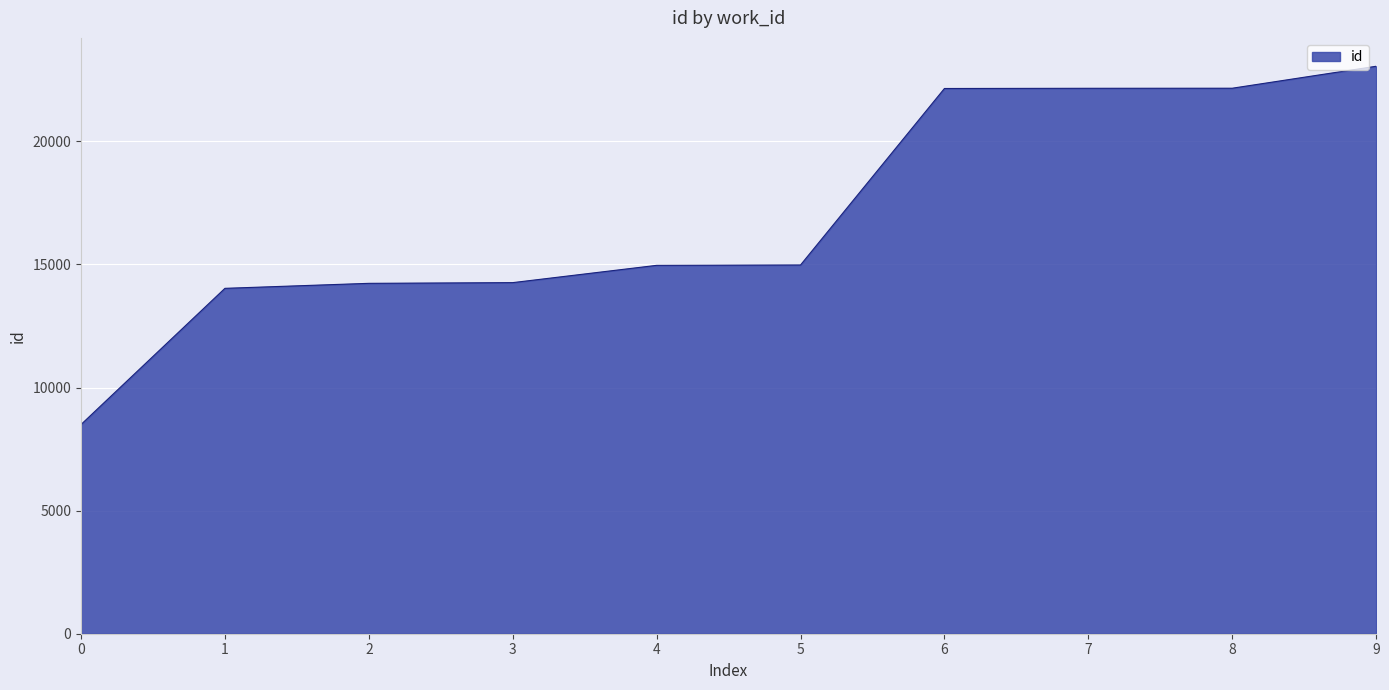

What is the difference between the values at 6 and 0?

13649